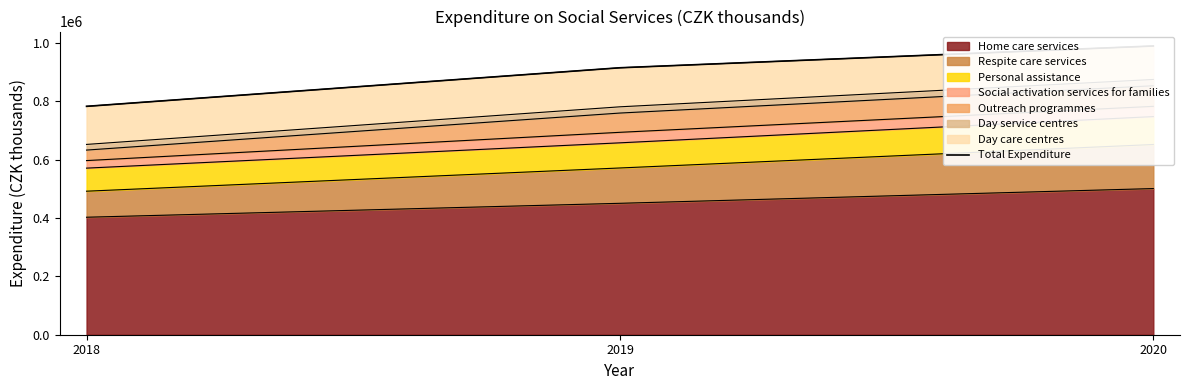

Between 2020 and 2018, which is larger?

2020